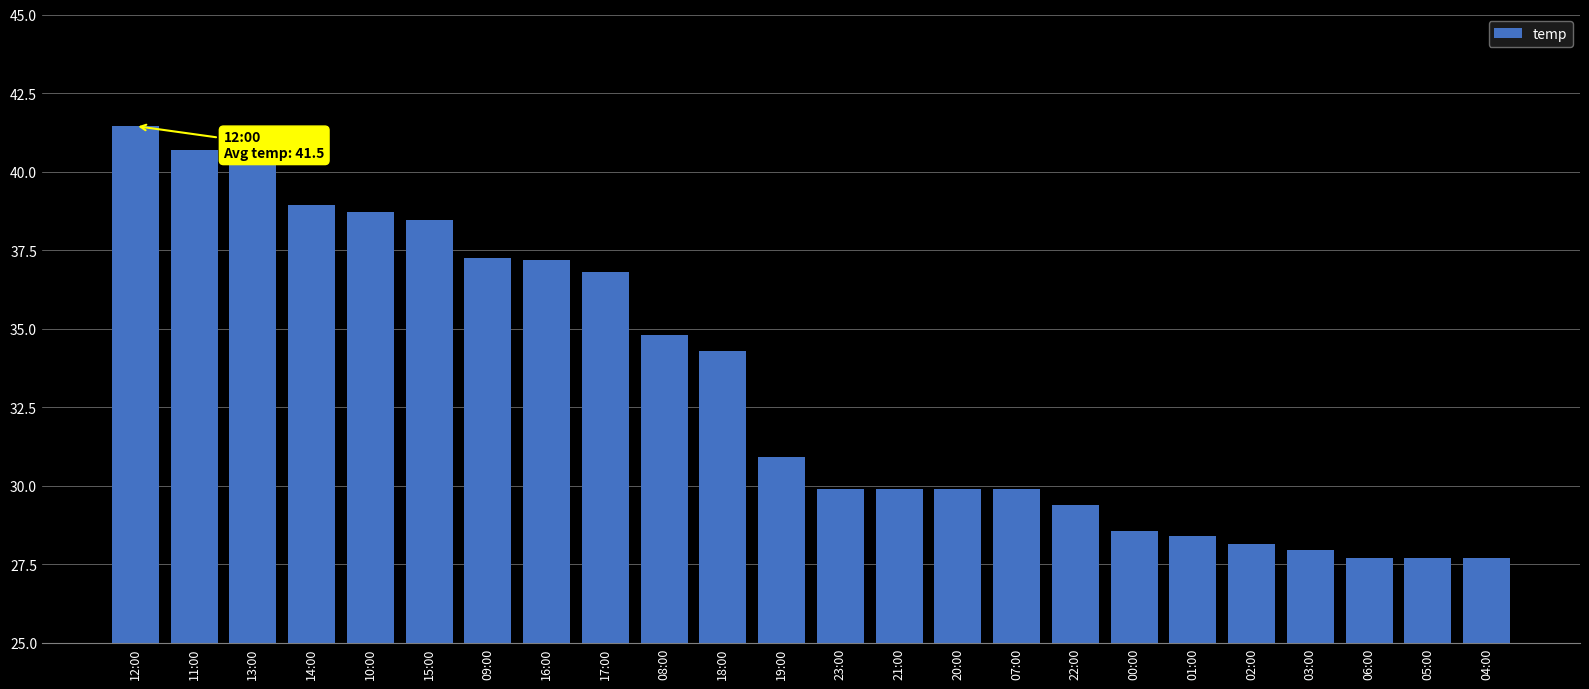

Approximately how many times larger is the value at 22:00 compared to 19:00?

1.0